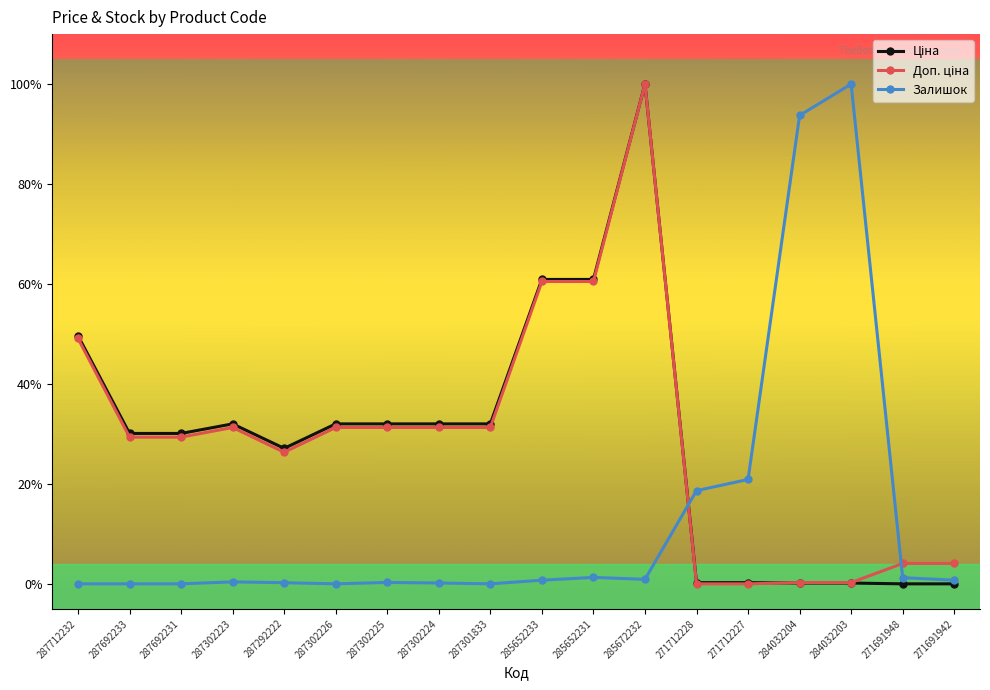

Is the value of Ціна at 285652231 greater than the value of Доп. ціна at 271691942?

Yes